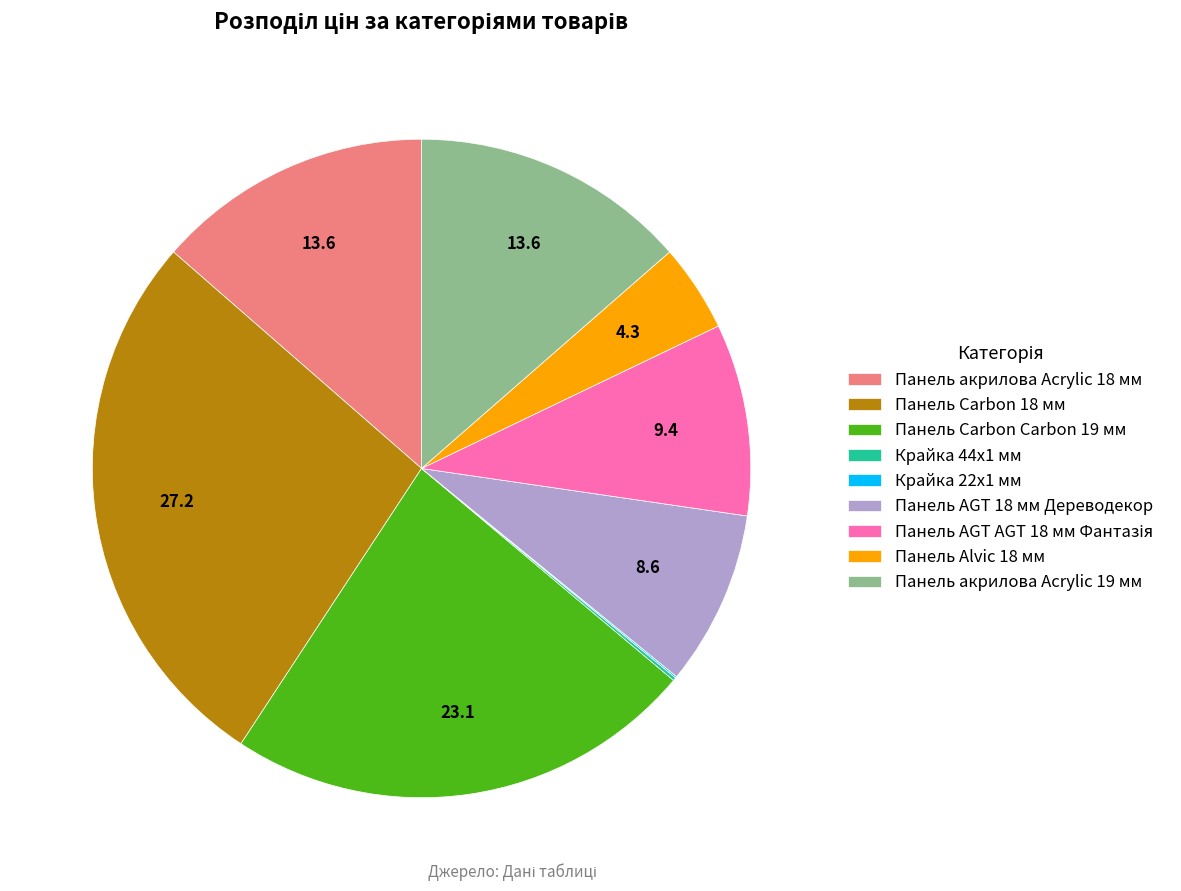

True or false: Панель акрилова Acrylic 18 мм accounts for 14% of the total.

True